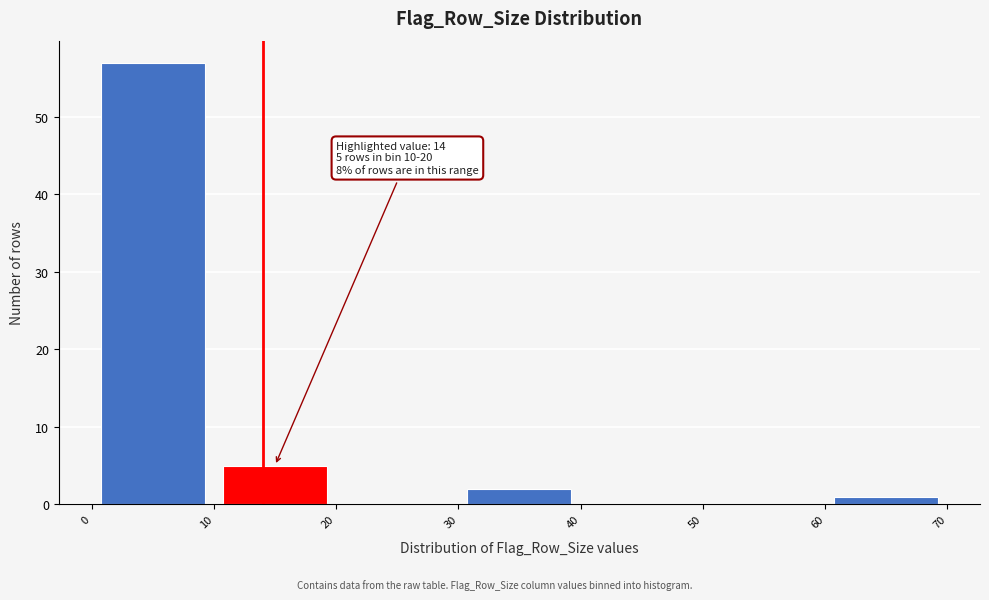

Over which range of the x-axis is the bar tallest?

0 to 10